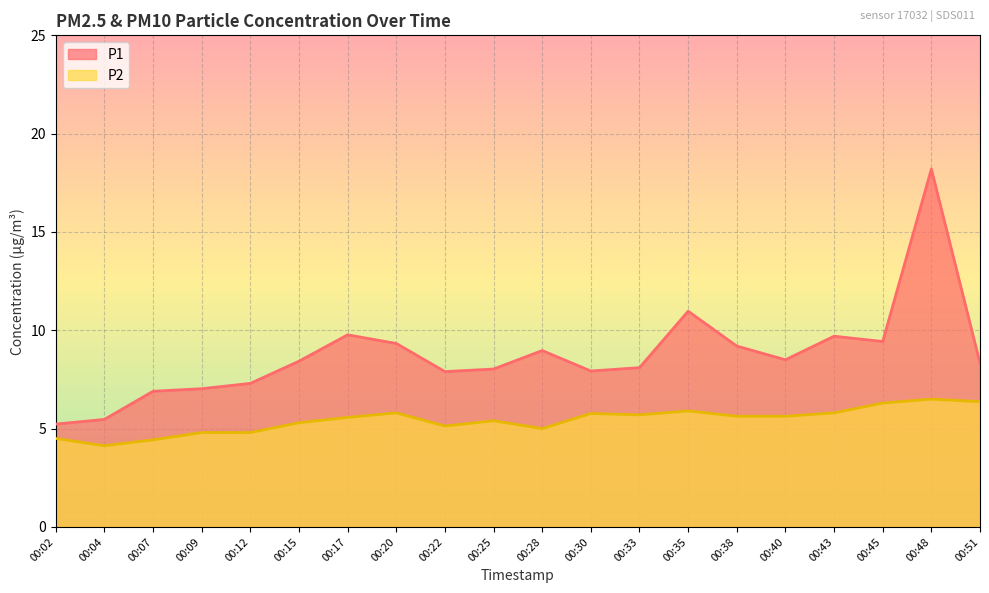

What is the value of the P1 point at the 14th from the left?

11.0